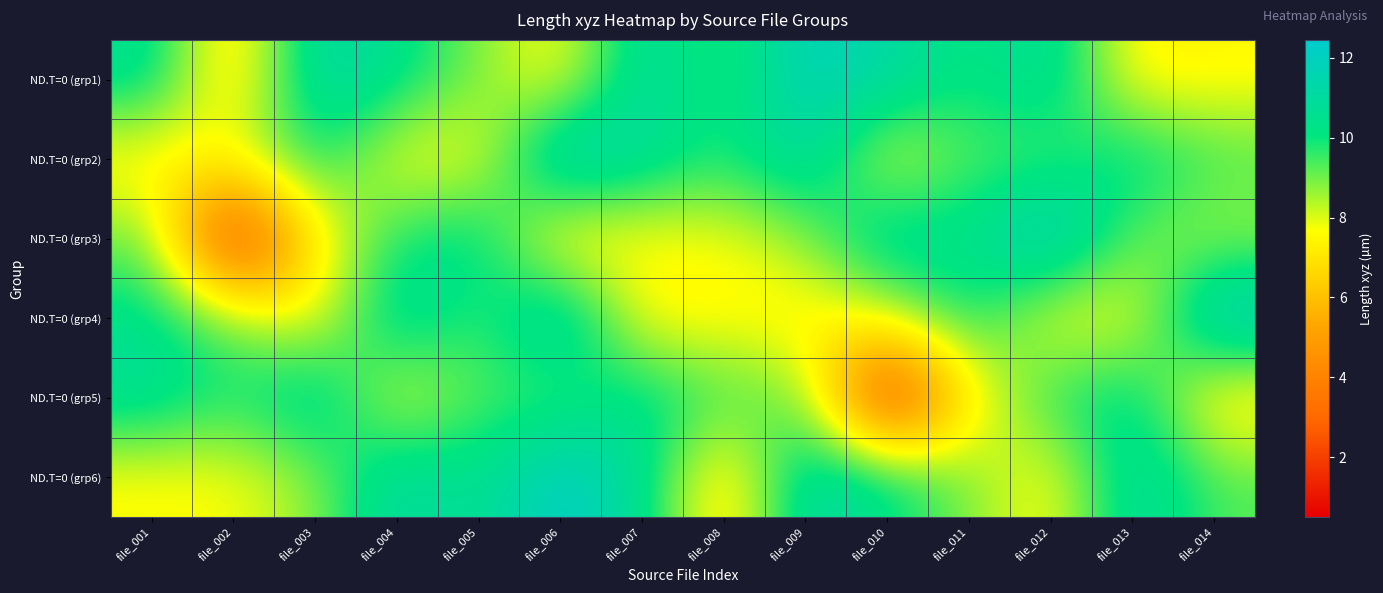

Reading left to right, list all the values displayed in this chart.

ND.T=0 (grp1): file_001=10.7	file_002=6.3	file_003=11.4	file_004=10.5	file_005=8.9	file_006=7.3	file_007=11.3	file_008=9.3	file_009=12.0	file_010=11.3	file_011=9.9	file_012=11.1	file_013=7.2	file_014=7.5
ND.T=0 (grp2): file_001=7.1	file_002=8.0	file_003=10.2	file_004=7.6	file_005=7.5	file_006=12.3	file_007=10.9	file_008=9.8	file_009=11.3	file_010=7.7	file_011=9.4	file_012=9.2	file_013=10.7	file_014=9.5
ND.T=0 (grp3): file_001=9.2	file_002=0.5	file_003=7.2	file_004=9.9	file_005=10.7	file_006=6.8	file_007=7.5	file_008=7.6	file_009=8.8	file_010=11.3	file_011=10.3	file_012=12.4	file_013=9.0	file_014=8.5
ND.T=0 (grp4): file_001=10.5	file_002=8.9	file_003=7.3	file_004=11.3	file_005=9.3	file_006=12.0	file_007=7.2	file_008=7.5	file_009=7.1	file_010=8.0	file_011=10.2	file_012=7.6	file_013=7.5	file_014=12.3
ND.T=0 (grp5): file_001=10.9	file_002=9.8	file_003=11.3	file_004=7.7	file_005=9.4	file_006=9.2	file_007=10.7	file_008=9.5	file_009=9.2	file_010=0.5	file_011=7.2	file_012=9.9	file_013=10.7	file_014=6.8
ND.T=0 (grp6): file_001=7.5	file_002=7.6	file_003=8.8	file_004=11.3	file_005=10.3	file_006=12.4	file_007=10.7	file_008=6.3	file_009=11.4	file_010=10.5	file_011=8.9	file_012=7.3	file_013=11.3	file_014=9.3